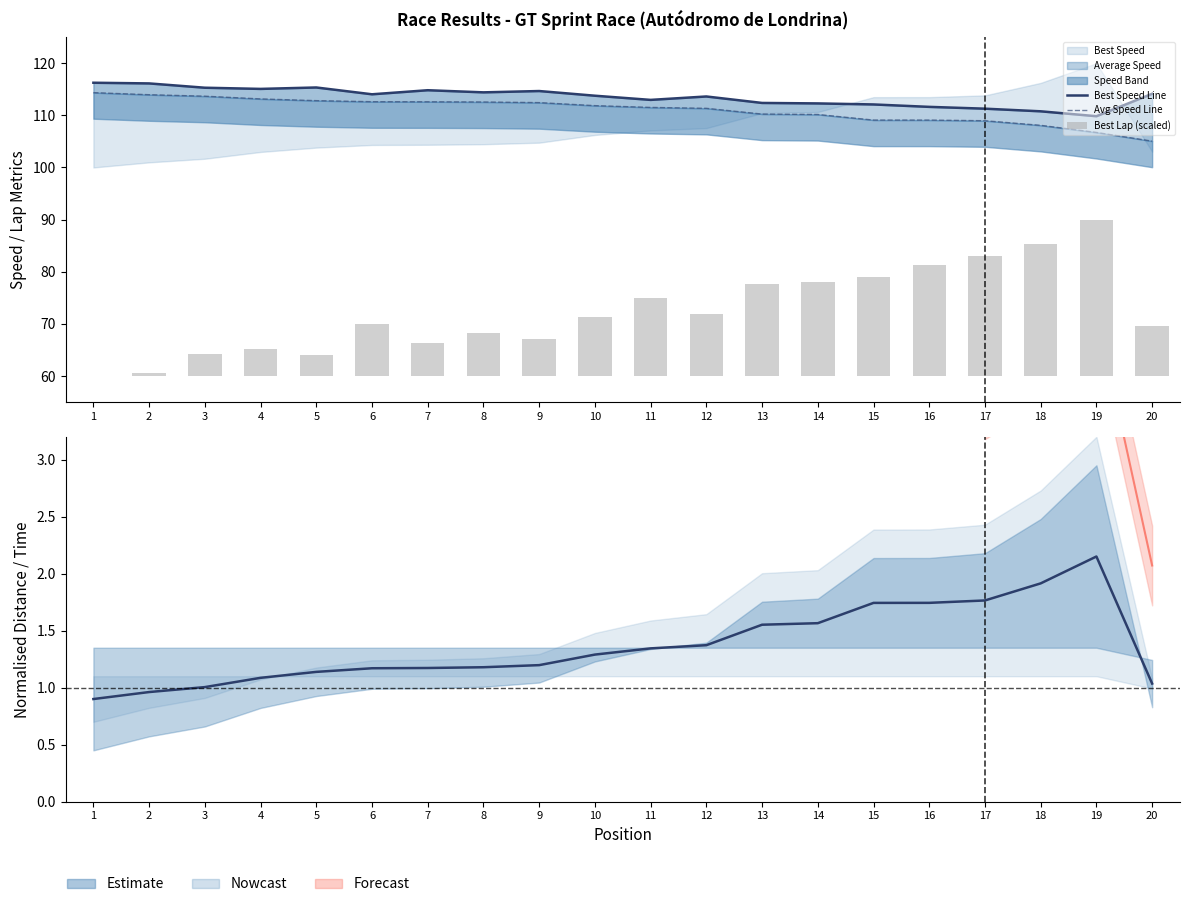

How many categories are shown in the chart?

20